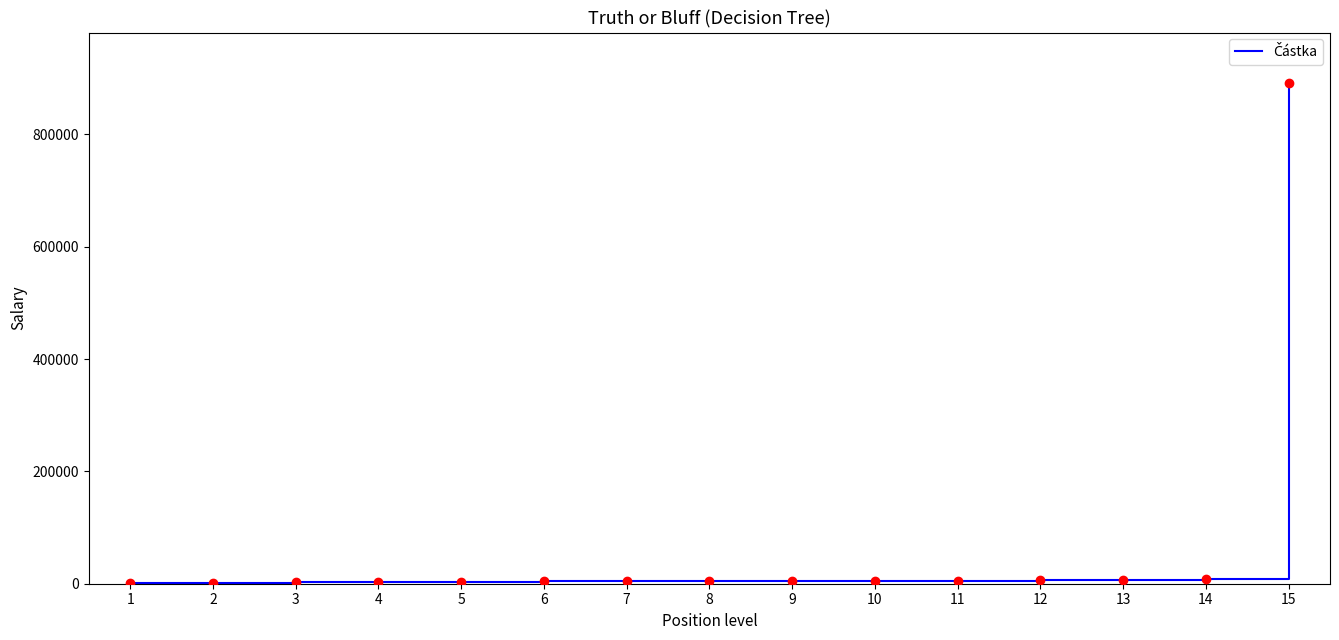

How many distinct data groups are displayed?

1